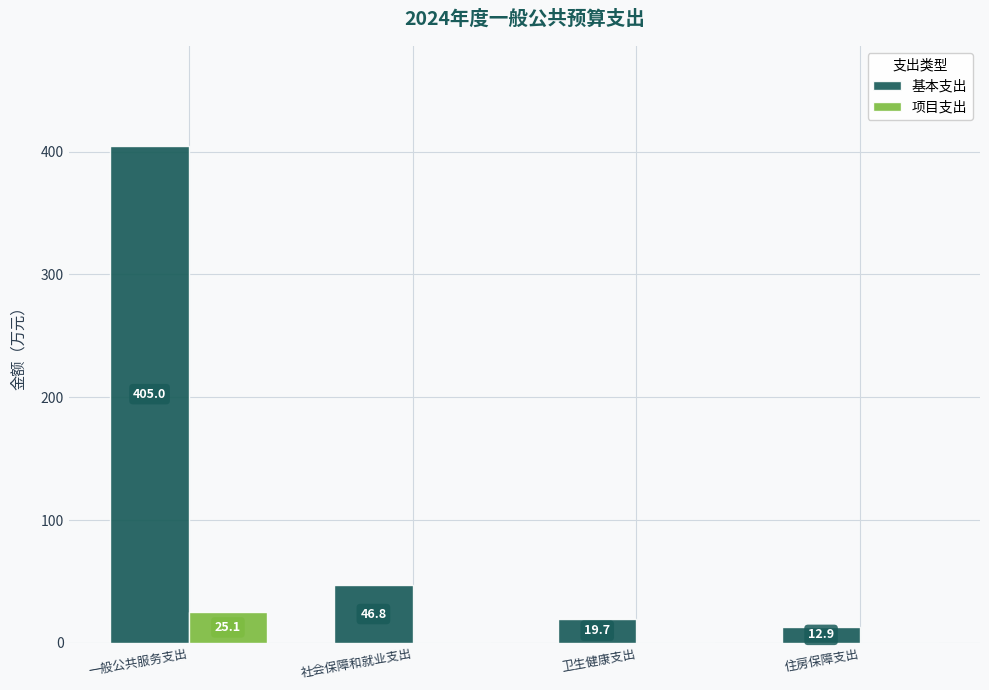

Reading left to right, extract all data points from this chart.

基本支出: 一般公共服务支出=405.0	社会保障和就业支出=46.8	卫生健康支出=19.7	住房保障支出=12.9
项目支出: 一般公共服务支出=25.1	社会保障和就业支出=0.0	卫生健康支出=0.0	住房保障支出=0.0